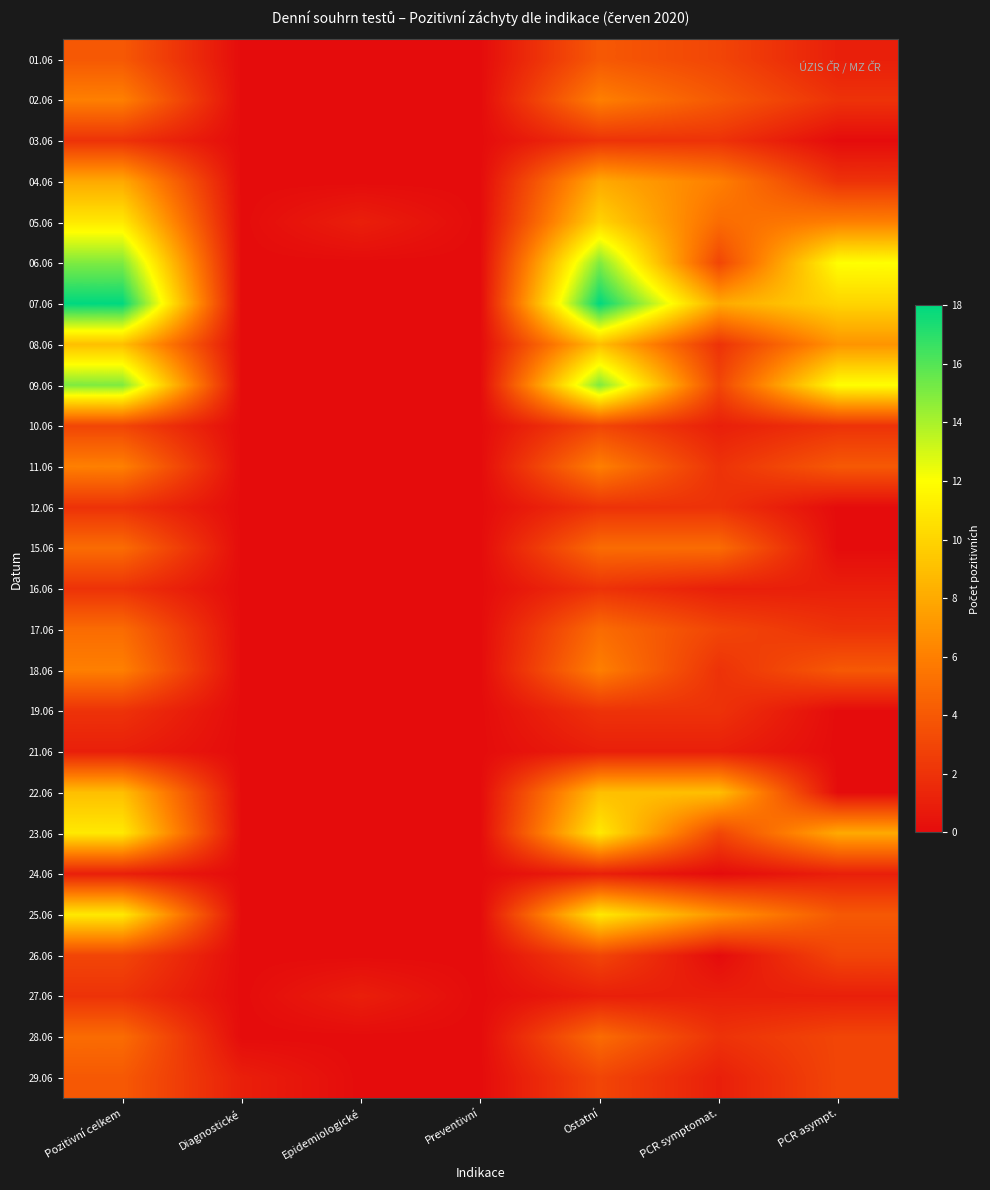

Which series has the largest range (max minus min)?

07.06